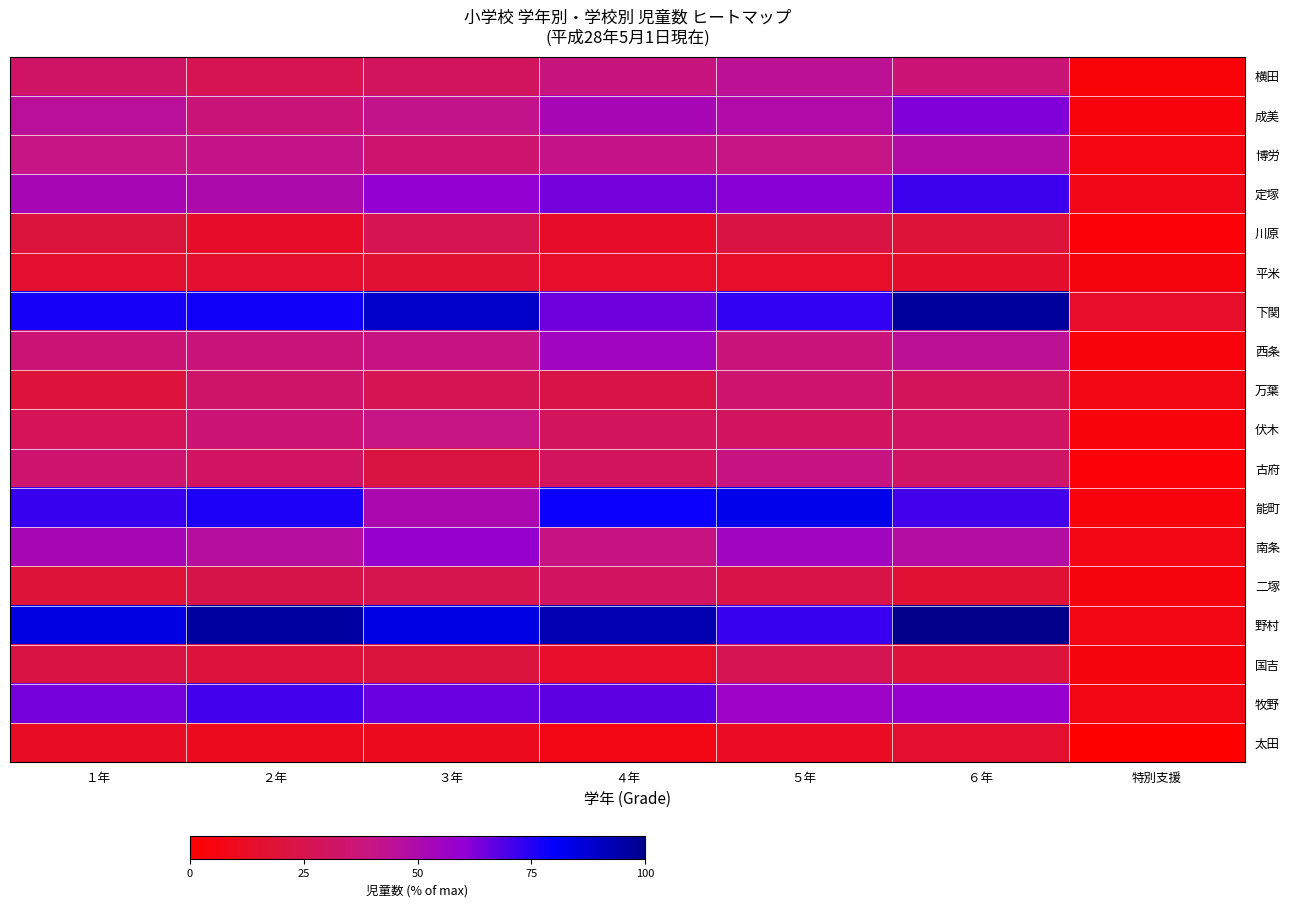

How many data points does each series have?

7